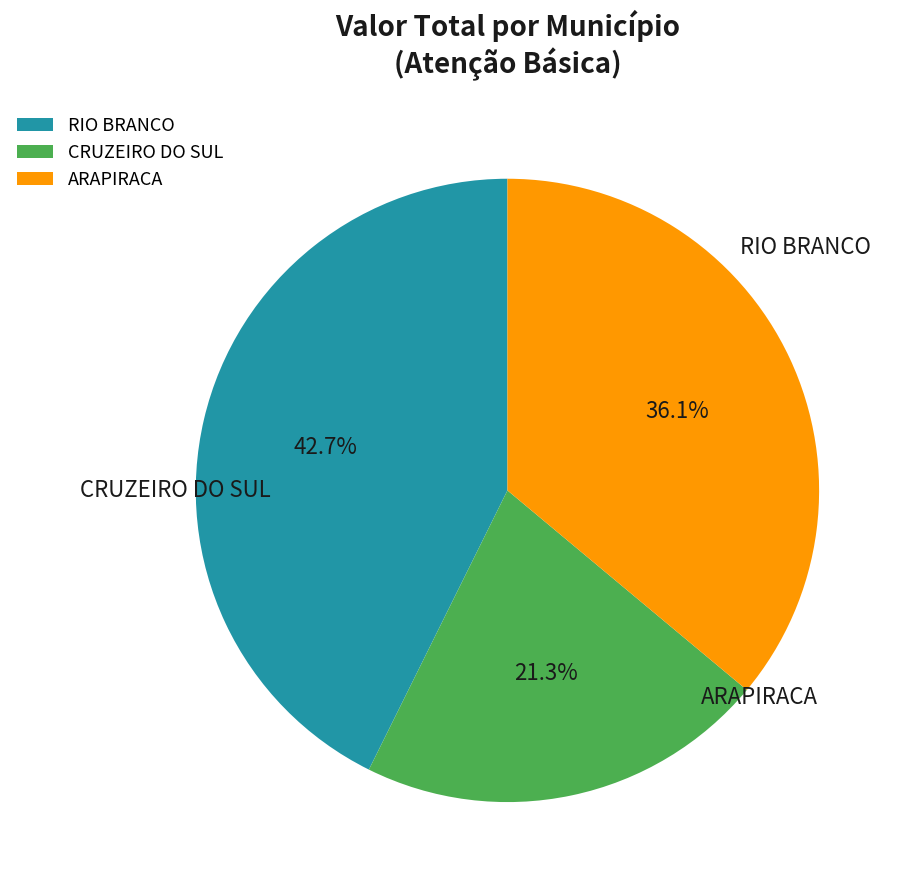

Does any single category account for the majority?

No